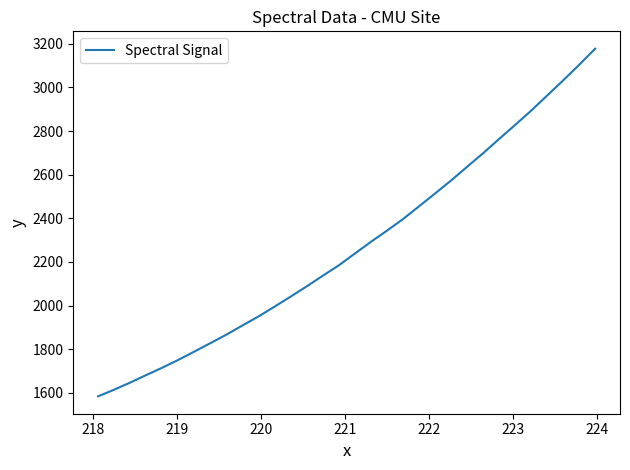

What is the maximum value shown in the chart?

3177.4